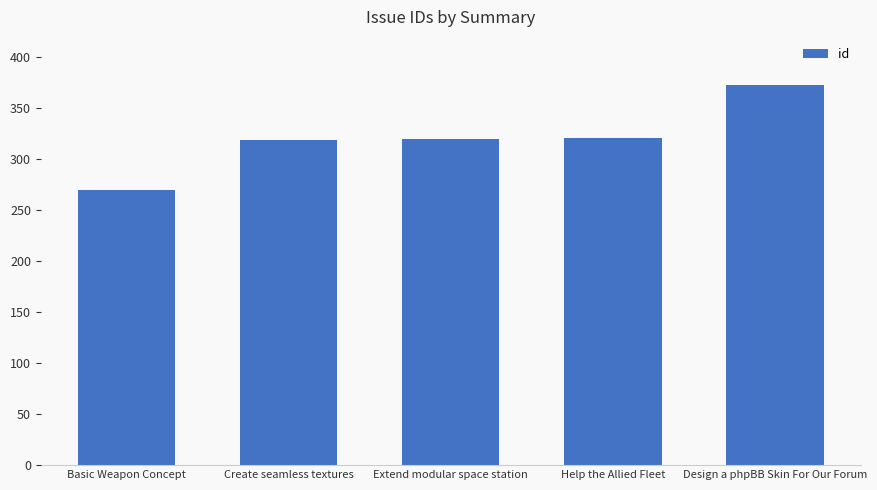

The chart shows a value of 56 at Basic Weapon Concept. True or false?

False